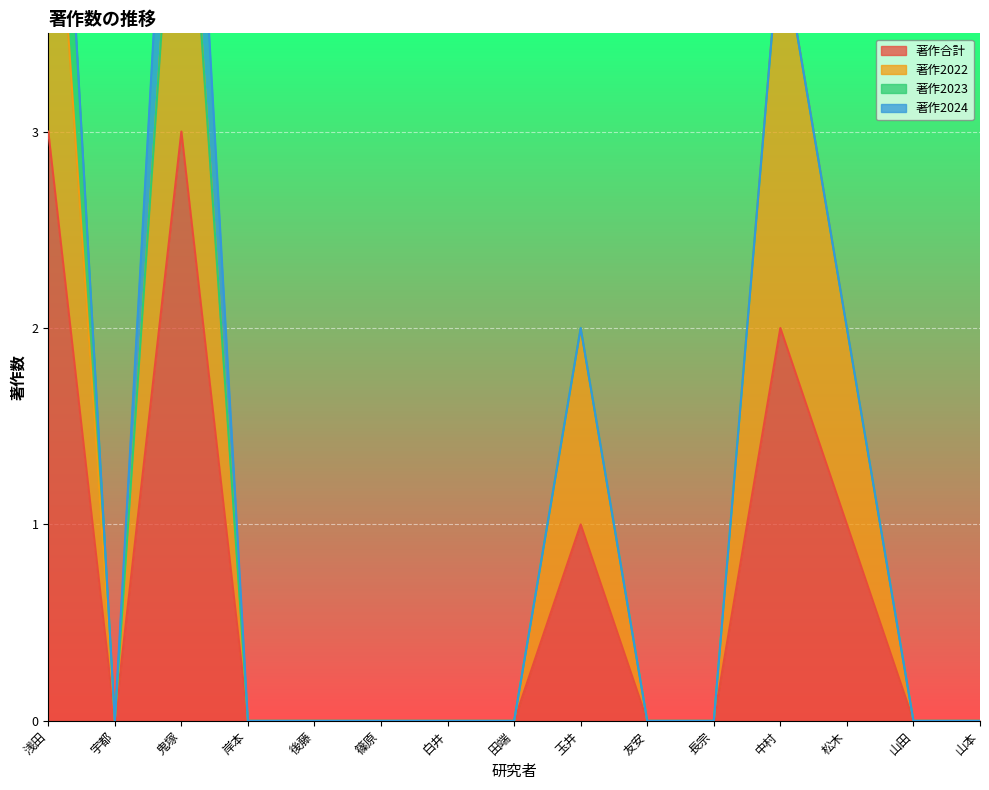

What is the label of the 14th point from the left?

山田